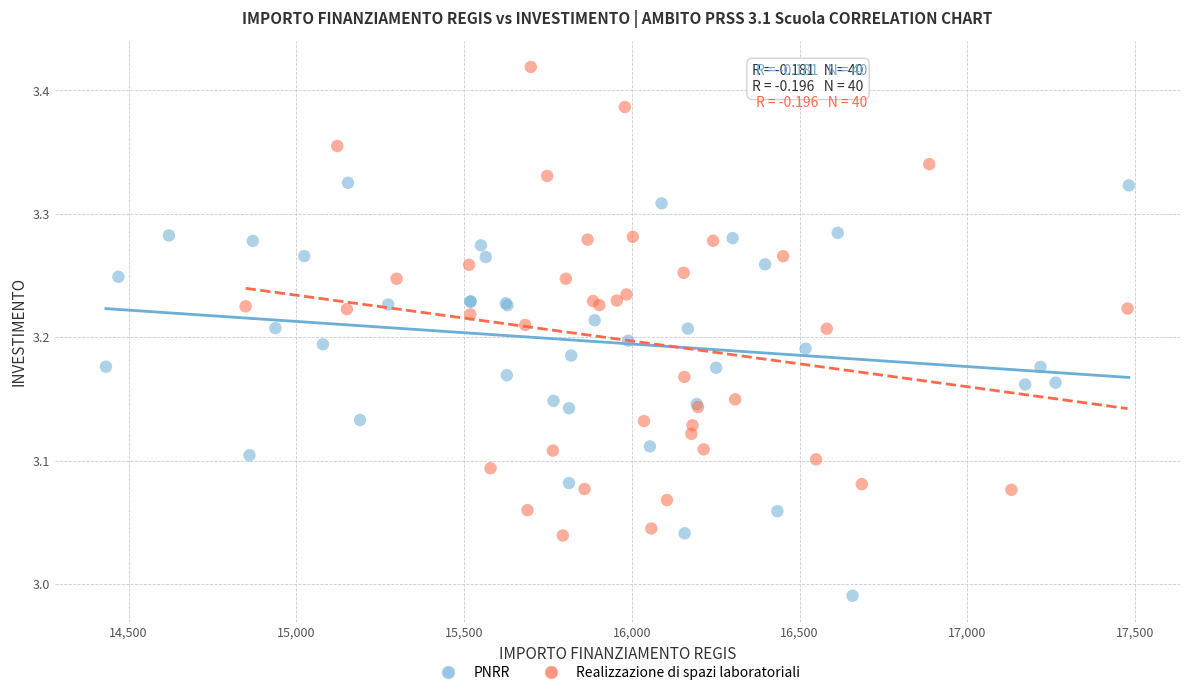

Which series reaches the minimum Y coordinate?

PNRR